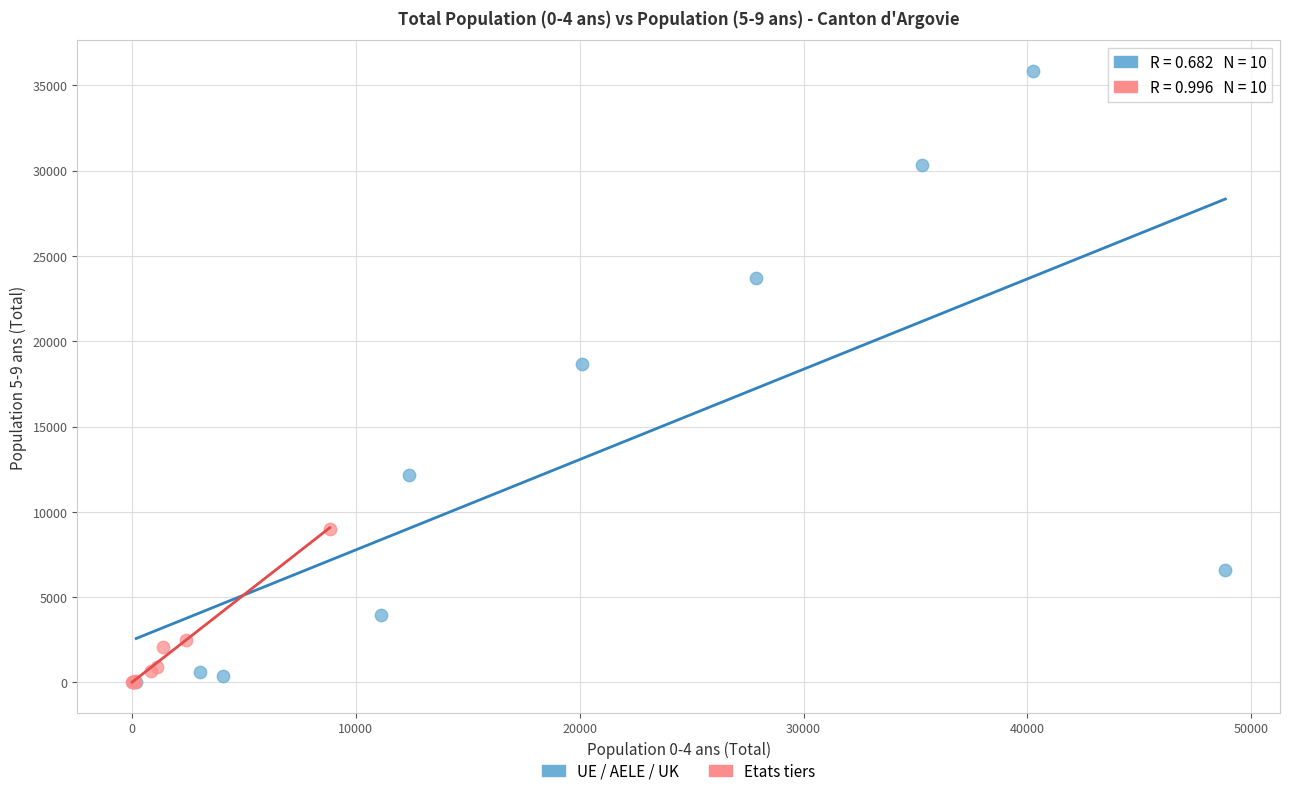

Which series contains the highest Y value?

UE / AELE / UK